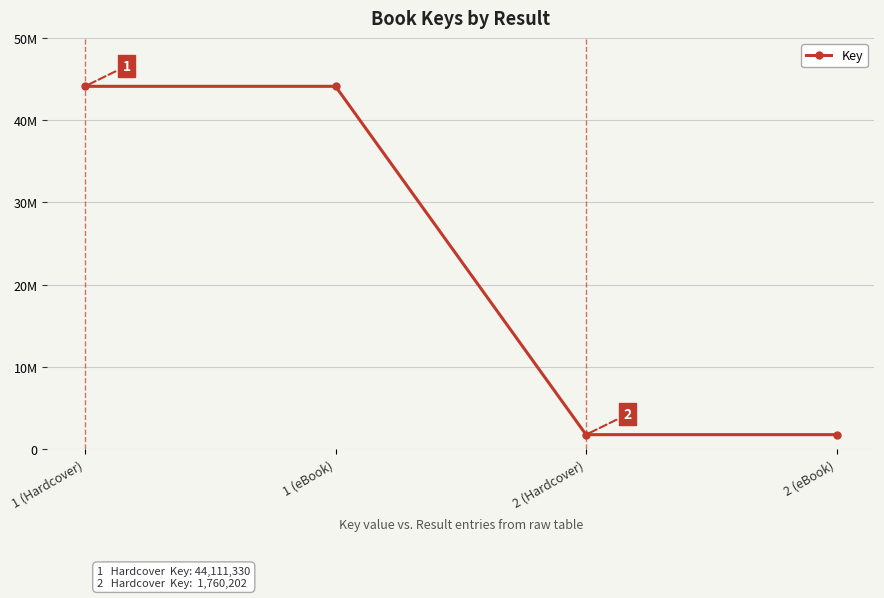

Is this an area chart (filled region under the line)?

No